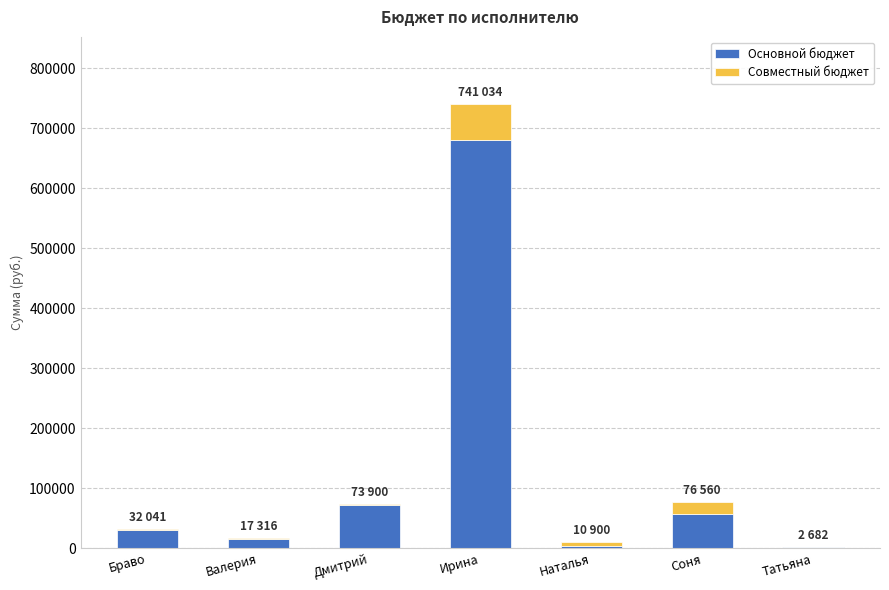

The Основной бюджет series shows 71400 at Дмитрий. True or false?

True